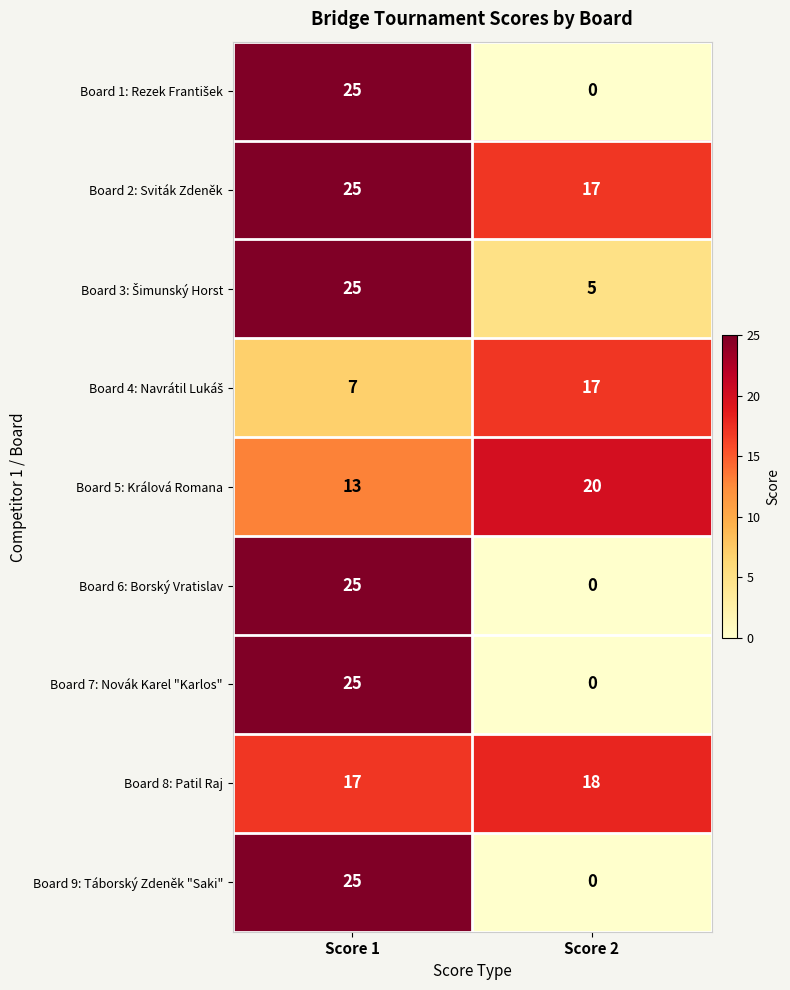

At which label does Board 8: Patil Raj reach its minimum?

Score 1